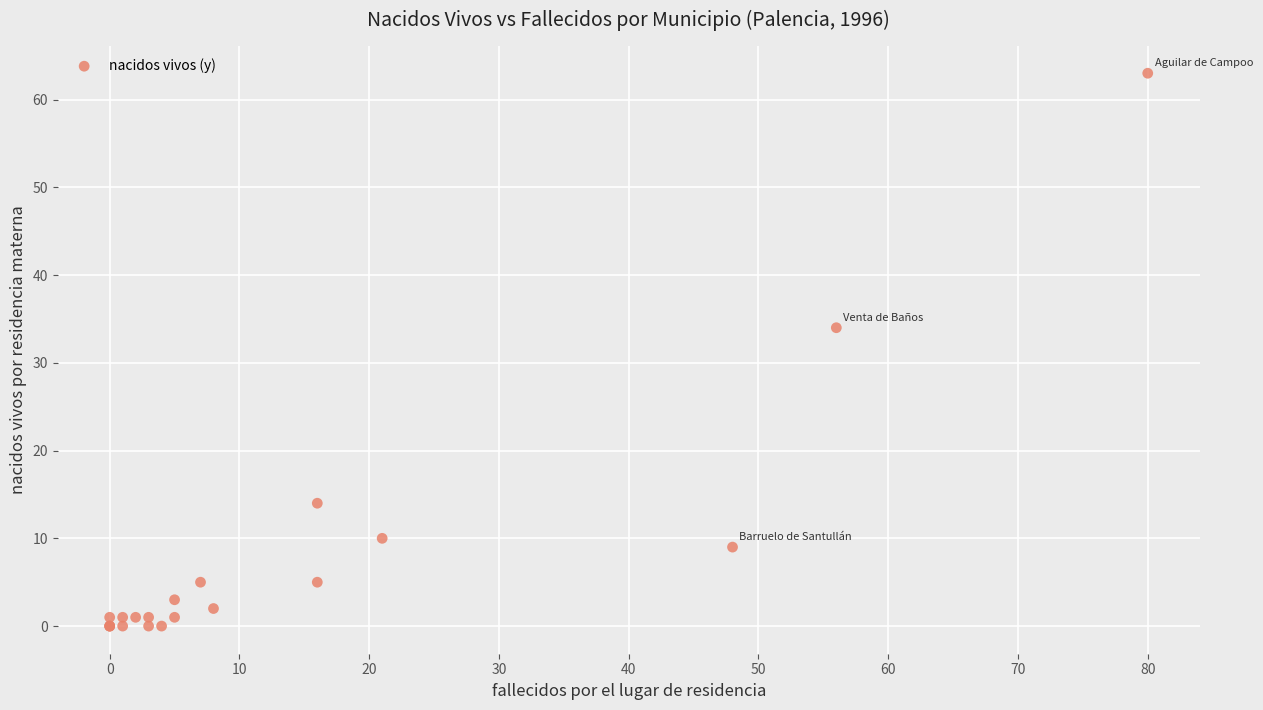

What Y value in the scatter plot is closest to 31?

34